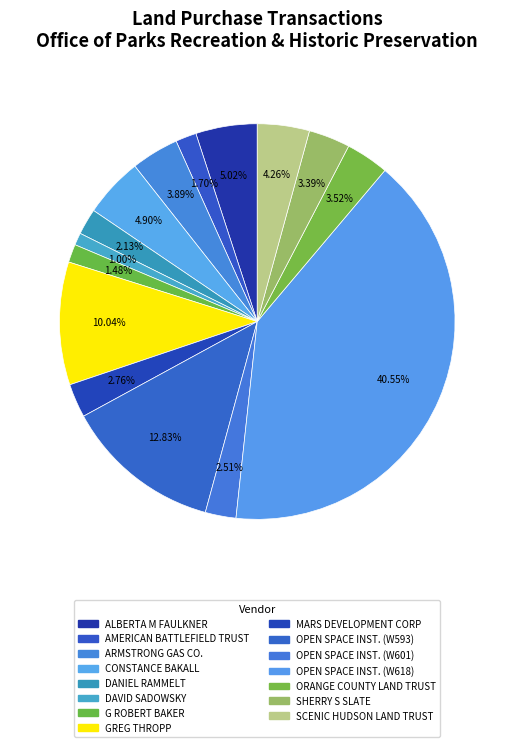

Which slice is the largest?

OPEN SPACE INSTITUTE (W000618)